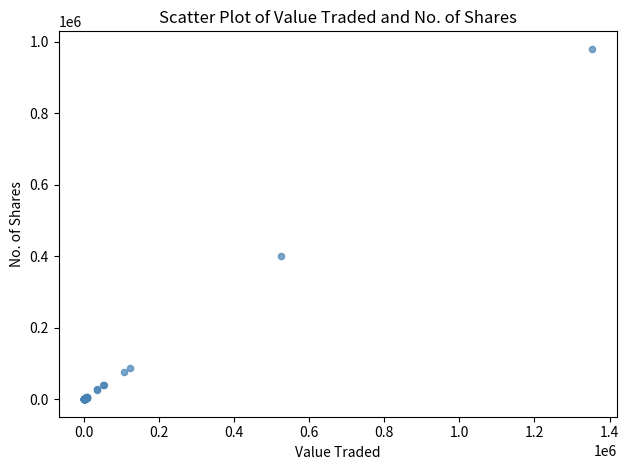

What Y value in the scatter plot is closest to 490084?

400000